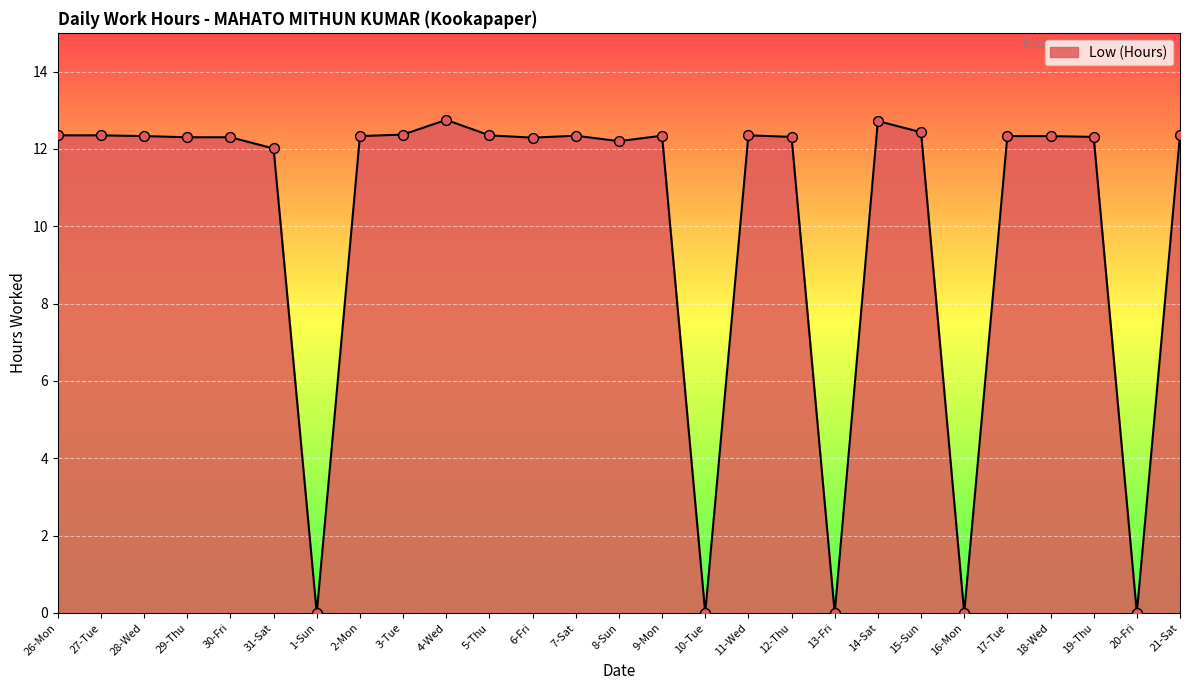

What is the ratio of the value at 17-Tue to the value at 18-Wed?

1.0